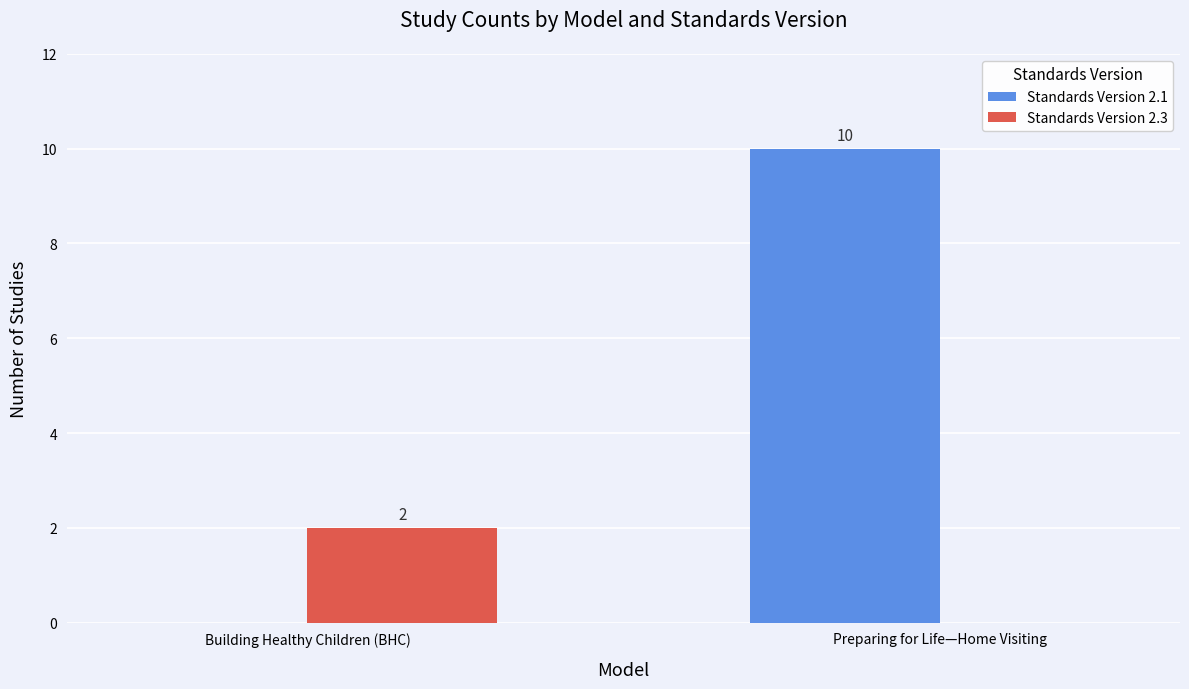

Reading left to right, extract all data points from this chart.

Standards Version 2.1: 0	10
Standards Version 2.3: 2	0